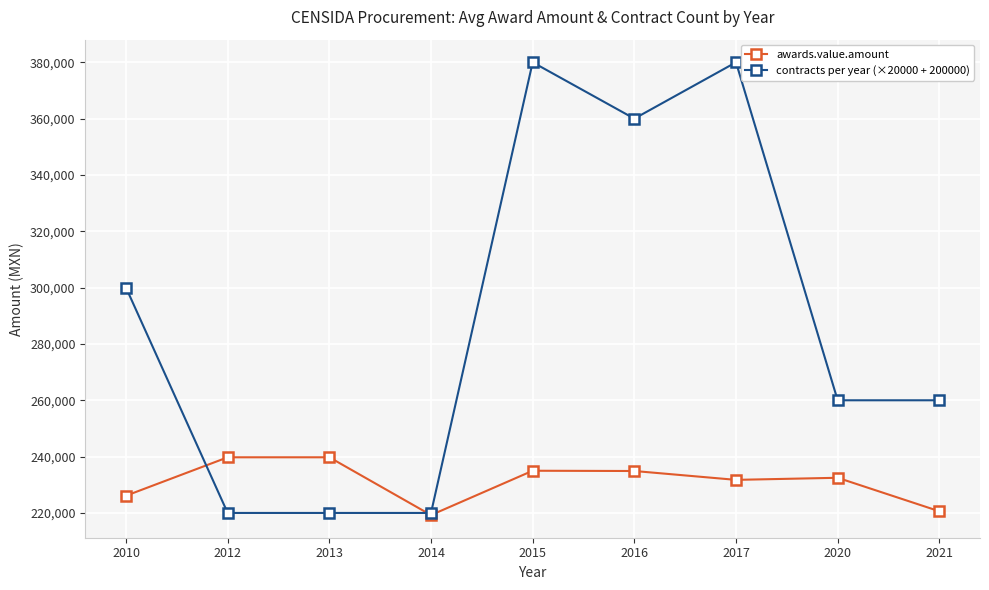

What is the greatest value displayed?

380000.0